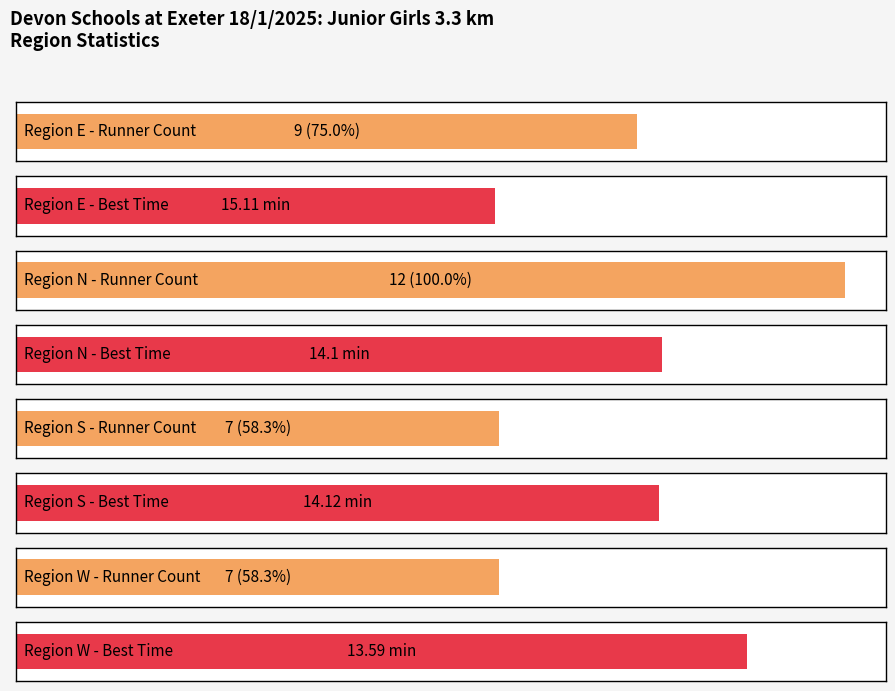

Which label corresponds to the largest value in the chart?

N